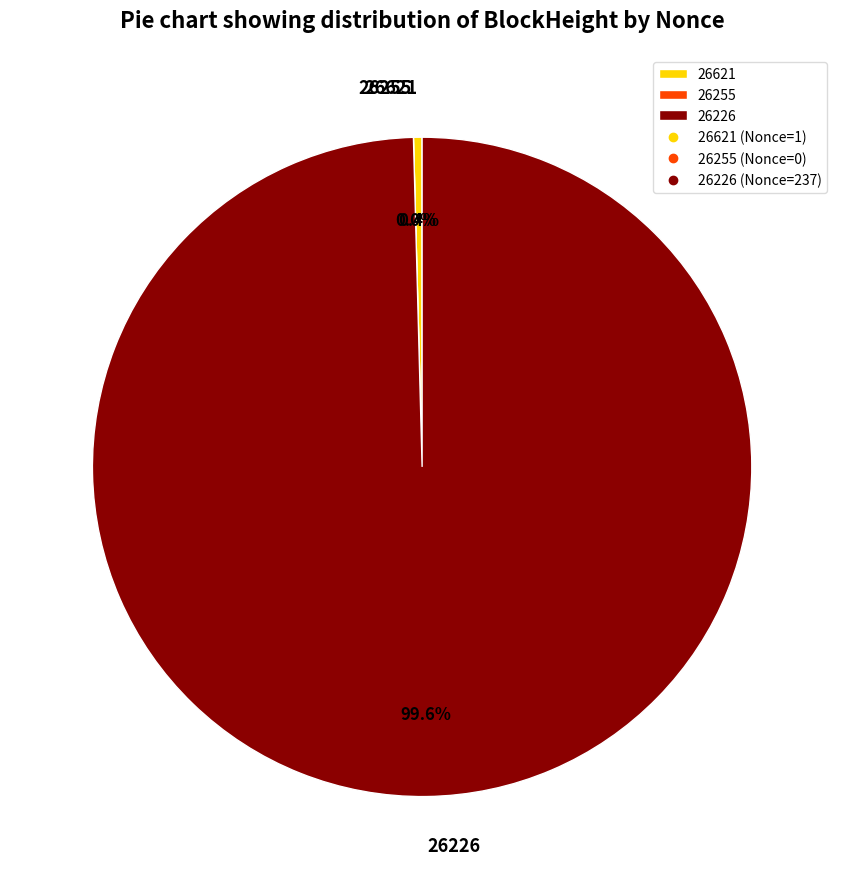

Combined, do 26226 and 26621 account for over 50%?

Yes